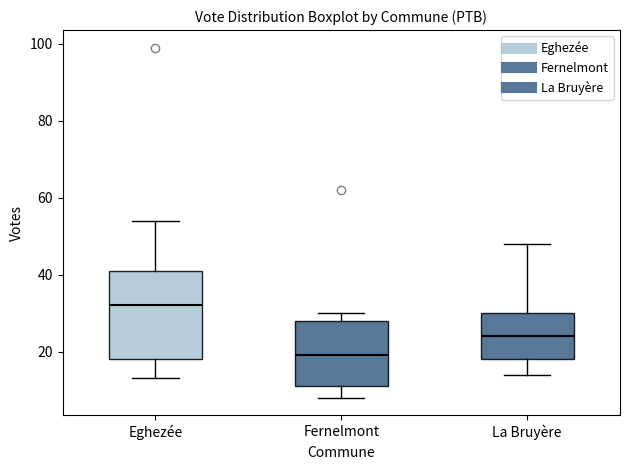

Reading left to right, transcribe this box plot: for each box, give where its median line is, the range the box spans, and where its two whiskers end, as read against the y-axis. The values are not printed on the chart, so give them approximately, as read against the axis.

Eghezée: median 32, box 18 to 42, whiskers 14 to 54
Fernelmont: median 20, box 12 to 28, whiskers 8 to 30
La Bruyère: median 24, box 18 to 30, whiskers 14 to 48